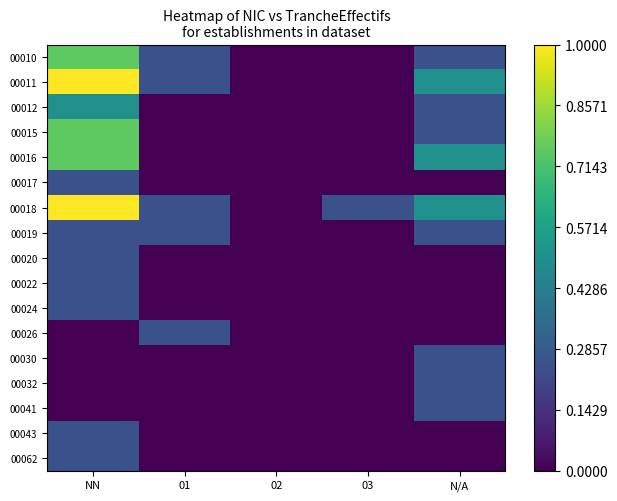

Count the number of data series in this chart.

17